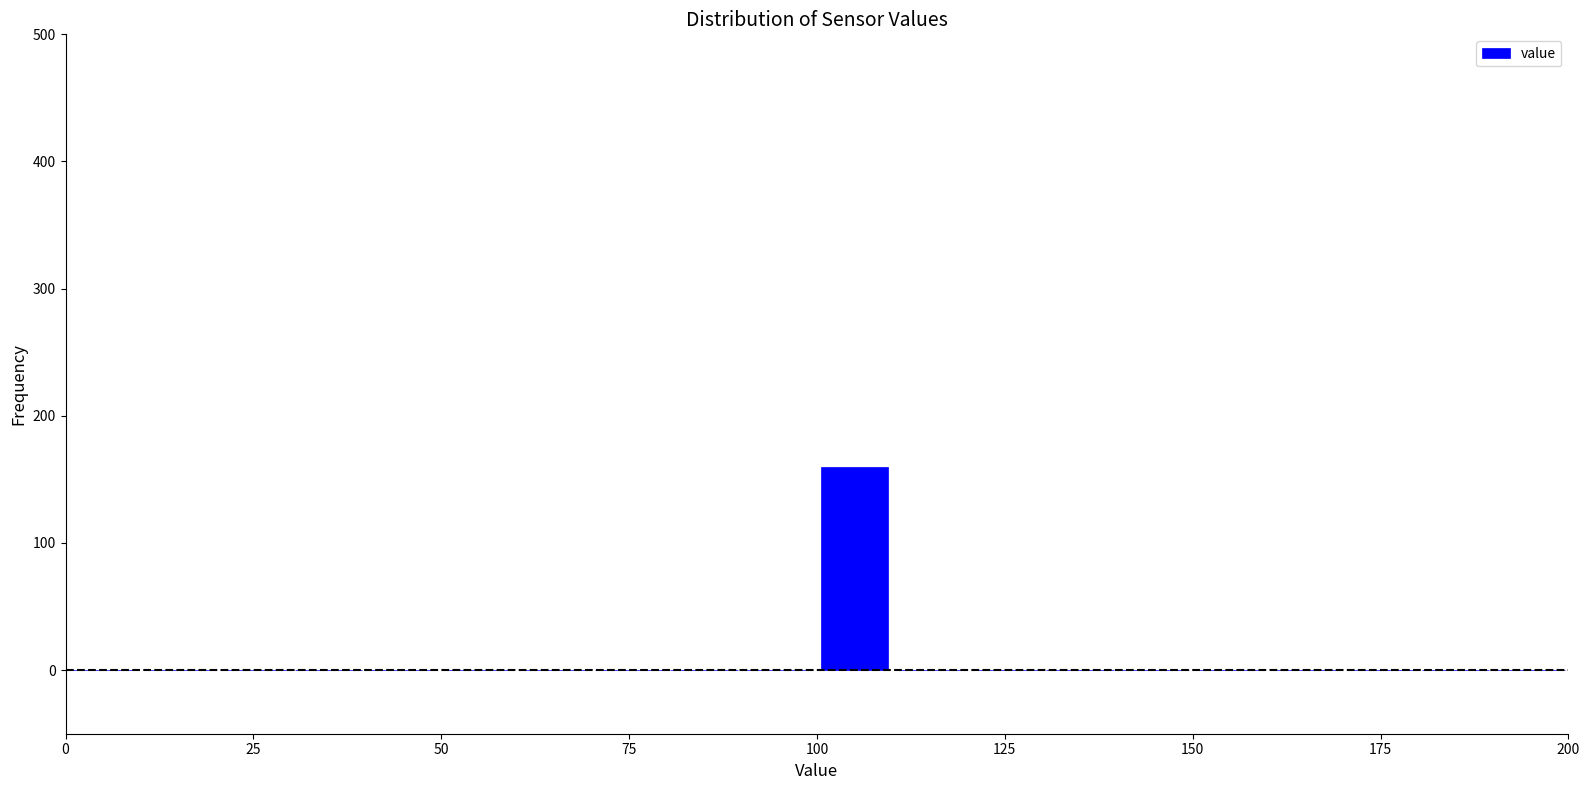

Read against the x-axis, roughly where is the centre of the tallest bar?

105